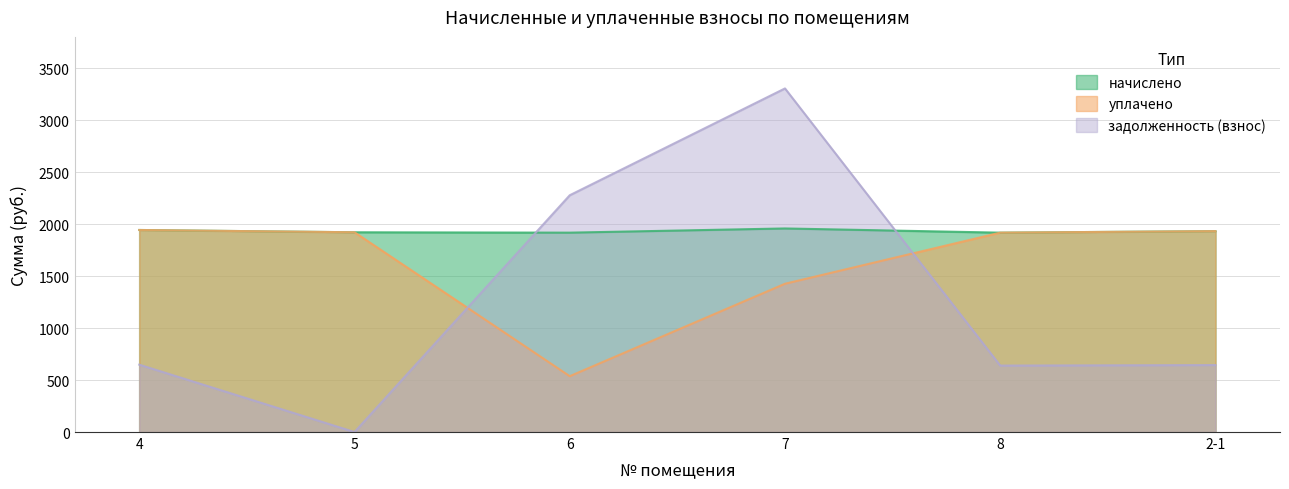

True or false: задолженность (взнос) and уплачено intersect in this chart.

True